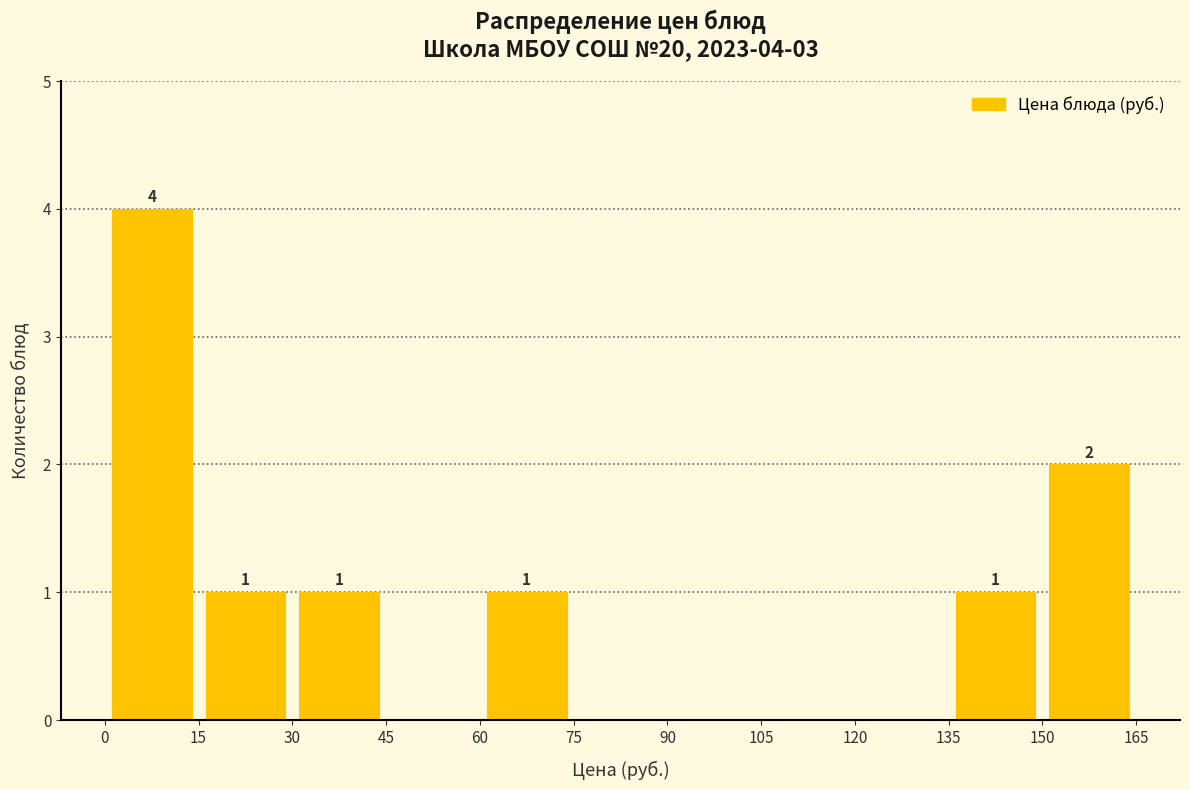

Over which range of the x-axis is the bar tallest?

0 to 15